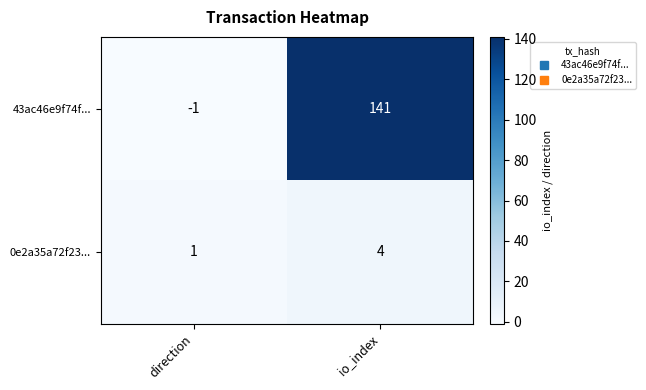

Reading left to right, extract all data points from this chart.

43ac46e9f74f...: direction=-1	io_index=141
0e2a35a72f23...: direction=1	io_index=4